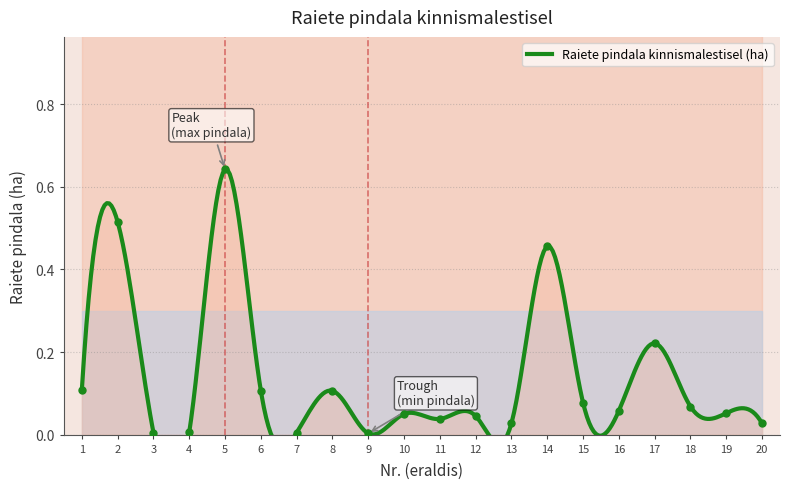

What is the average value?

0.1